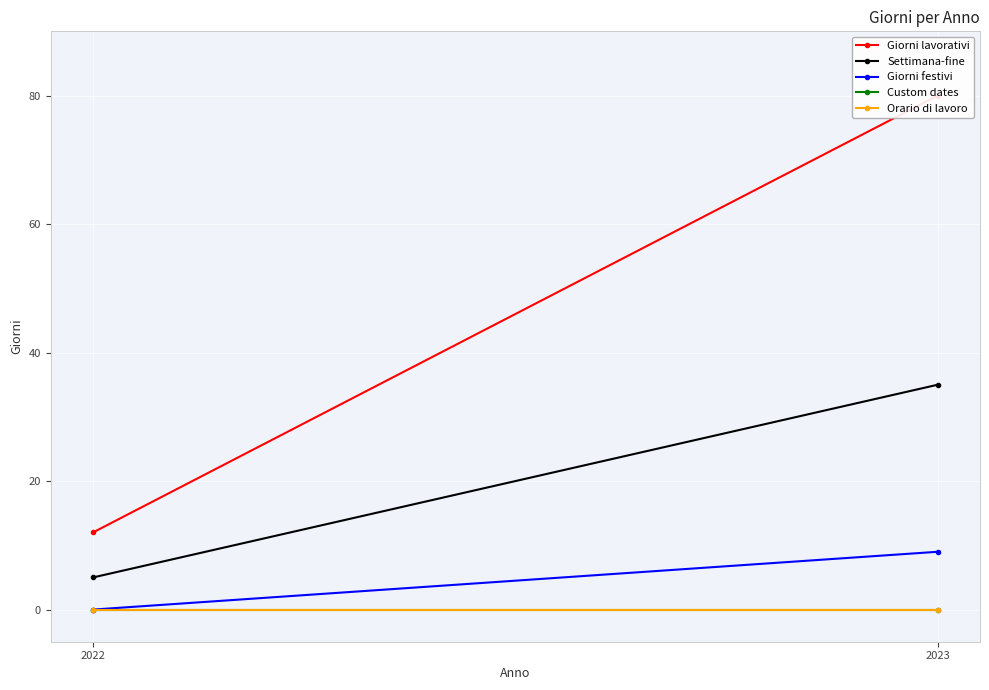

What is the difference between the maximum and minimum values in the Giorni festivi series?

9